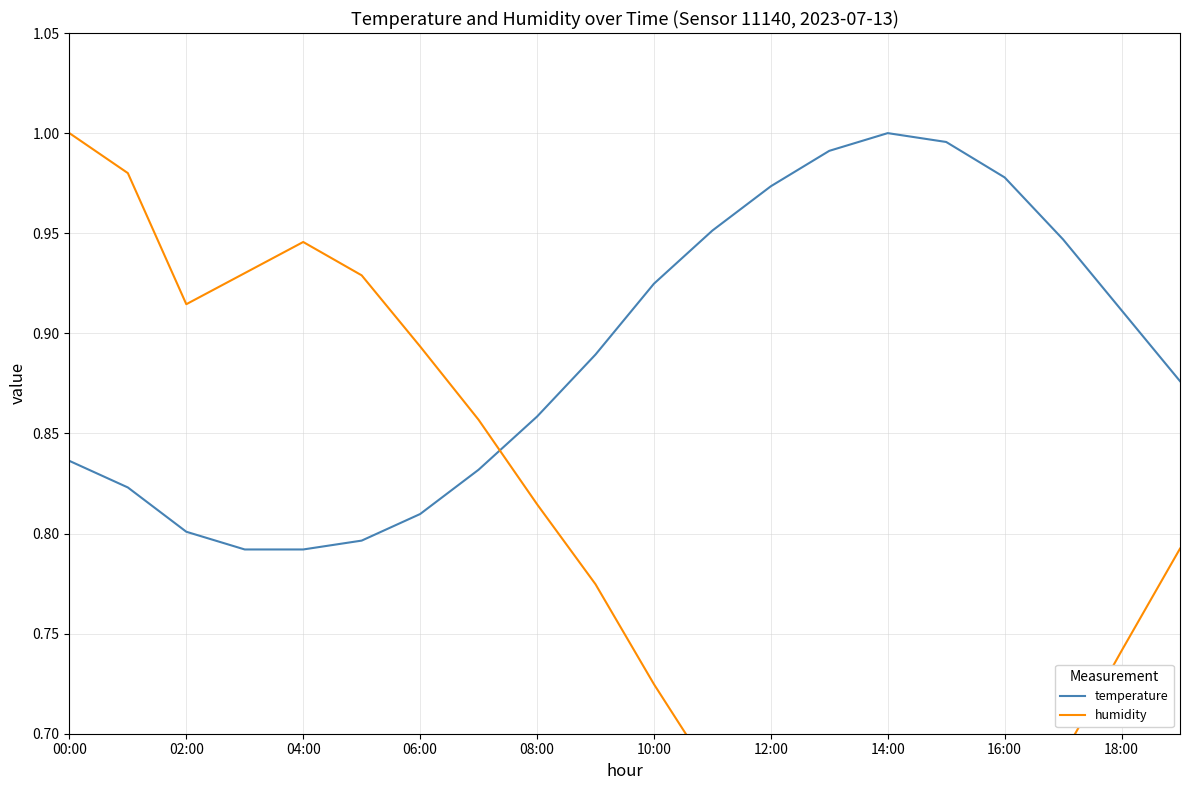

At which category does the chart reach its peak across all series?

14:00